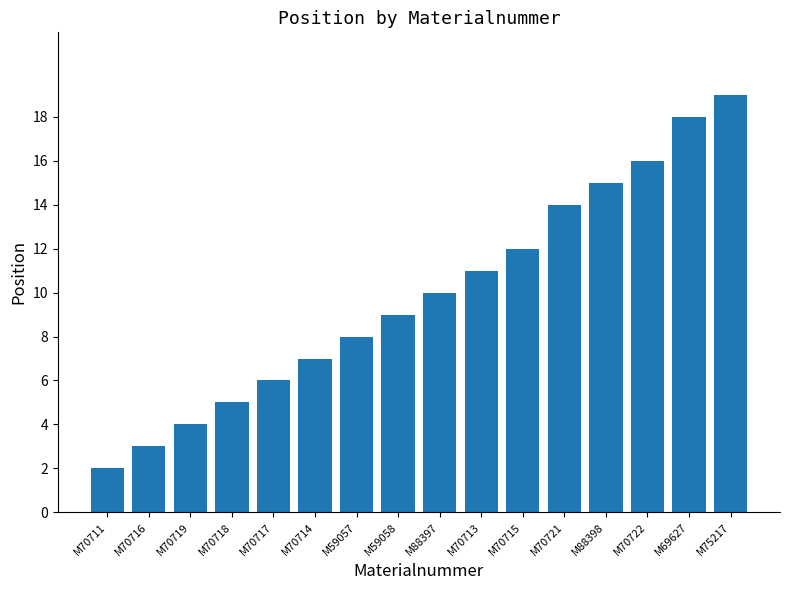

Which has a higher value, M75217 or M88397?

M75217